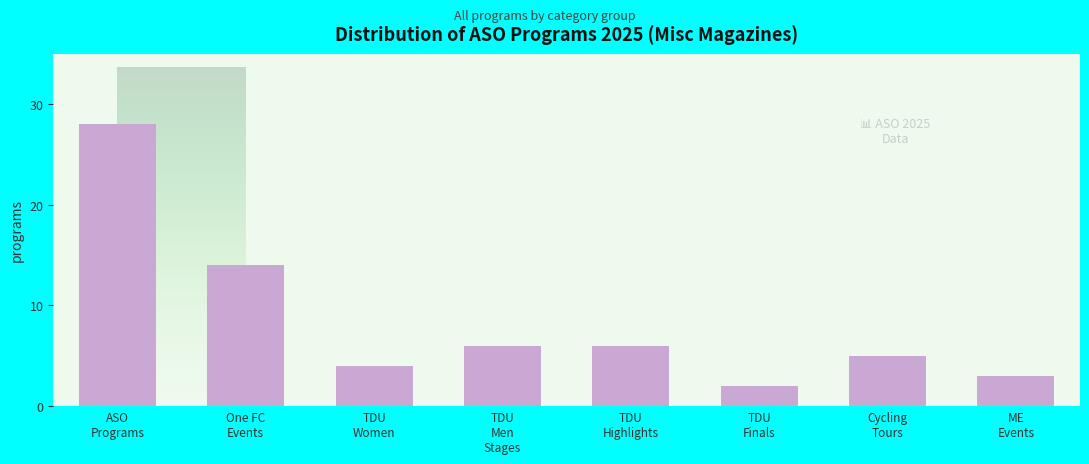

Reading left to right, list all the values displayed in this chart.

28	14	4	6	6	2	5	3